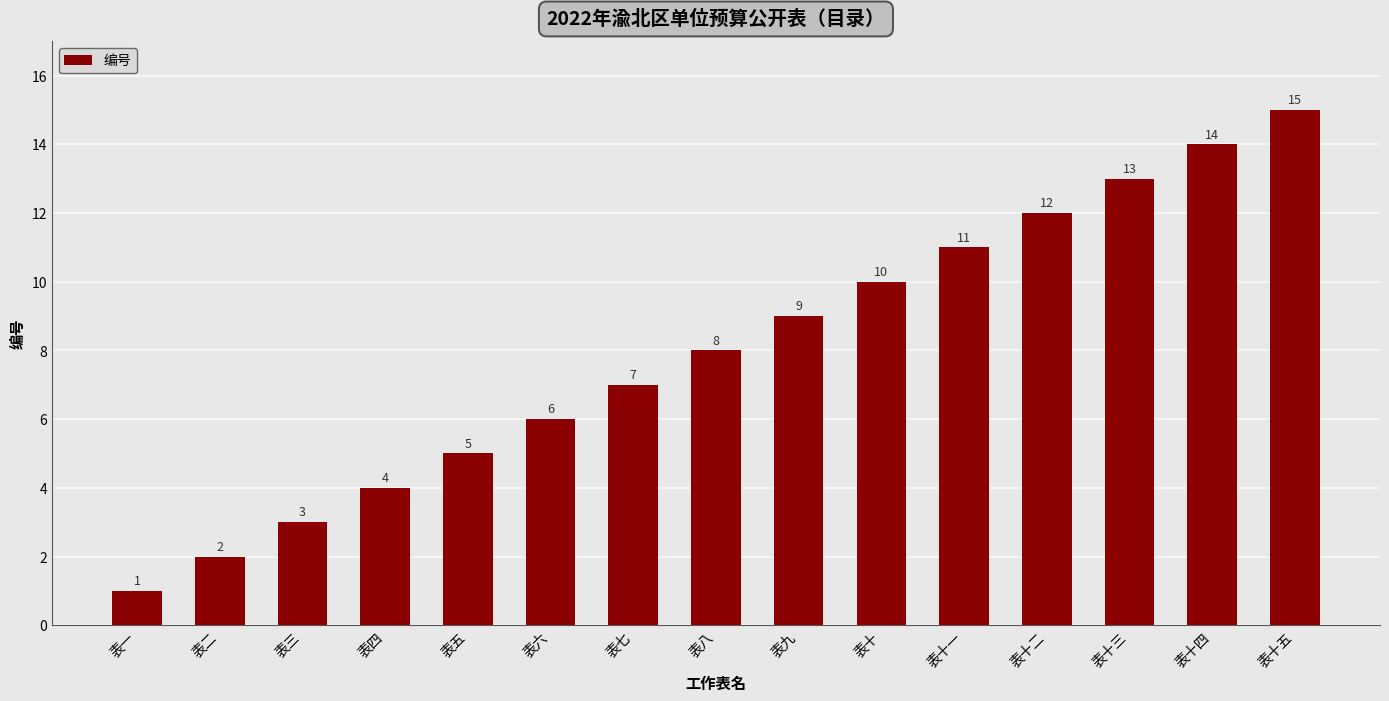

At which category does the chart reach its peak across all series?

表十五